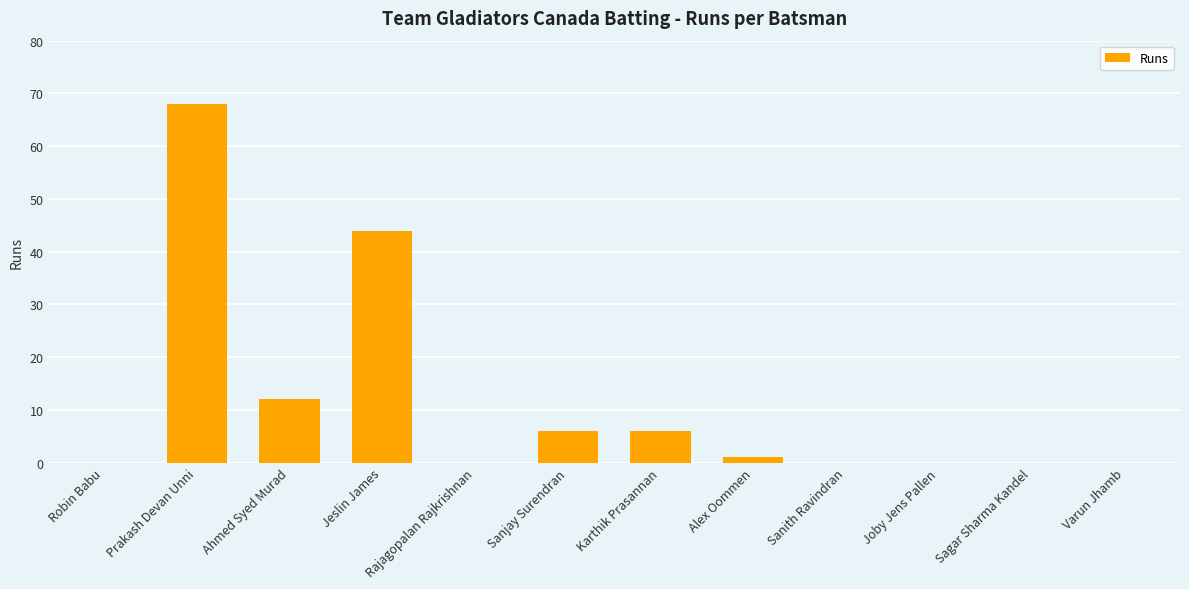

How many series are shown in this chart?

1